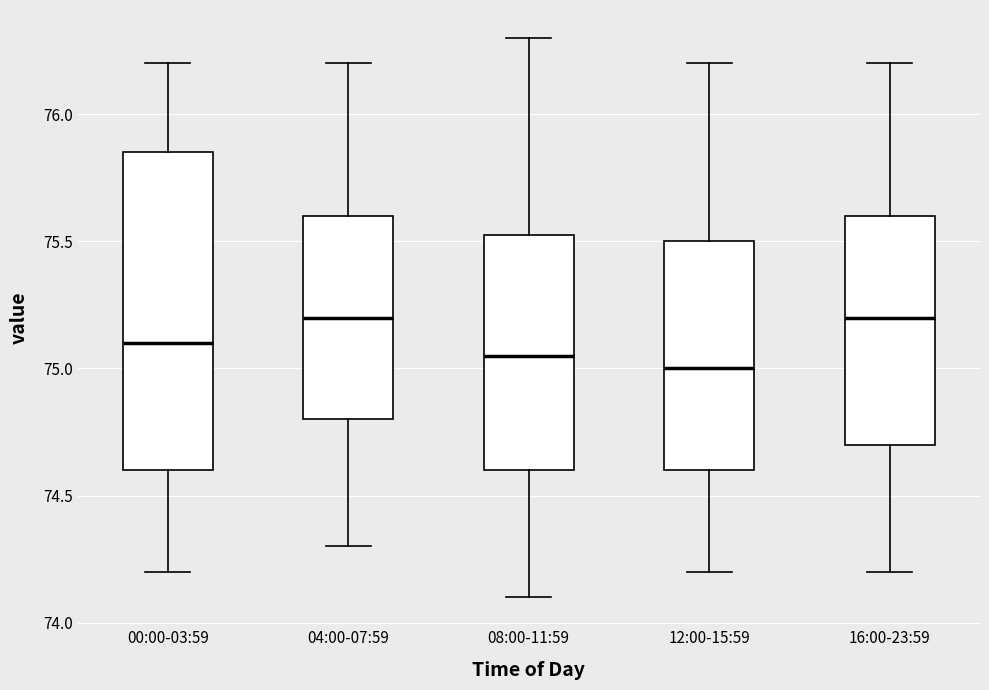

Where does the median line of the box for 04:00-07:59 sit on the y-axis? The values are not printed on the chart, so give them approximately, as read against the axis.

75.20